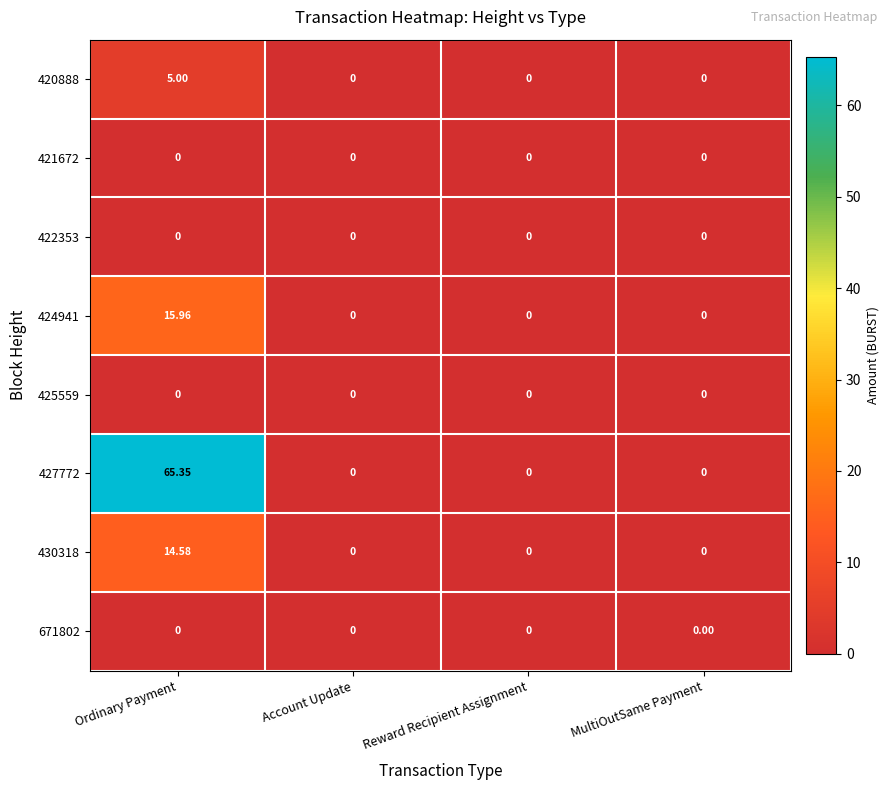

How many values in the 430318 series exceed 0?

1